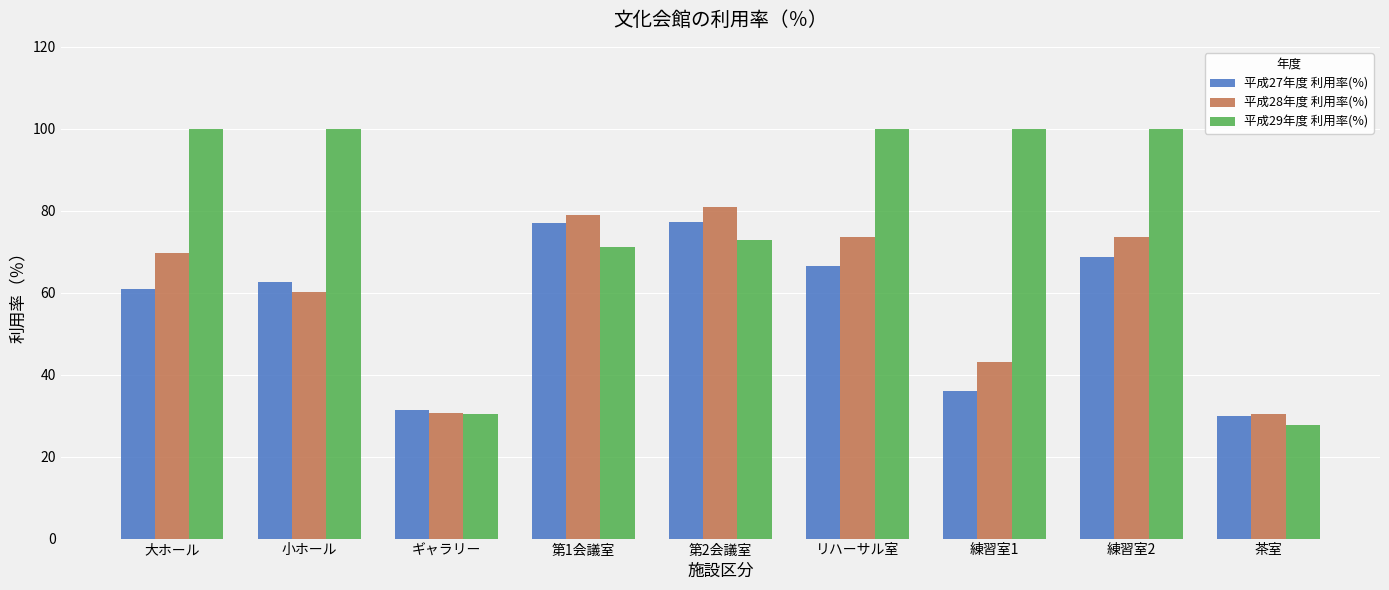

At which label is 平成29年度 利用率(%) closest to 63?

第1会議室